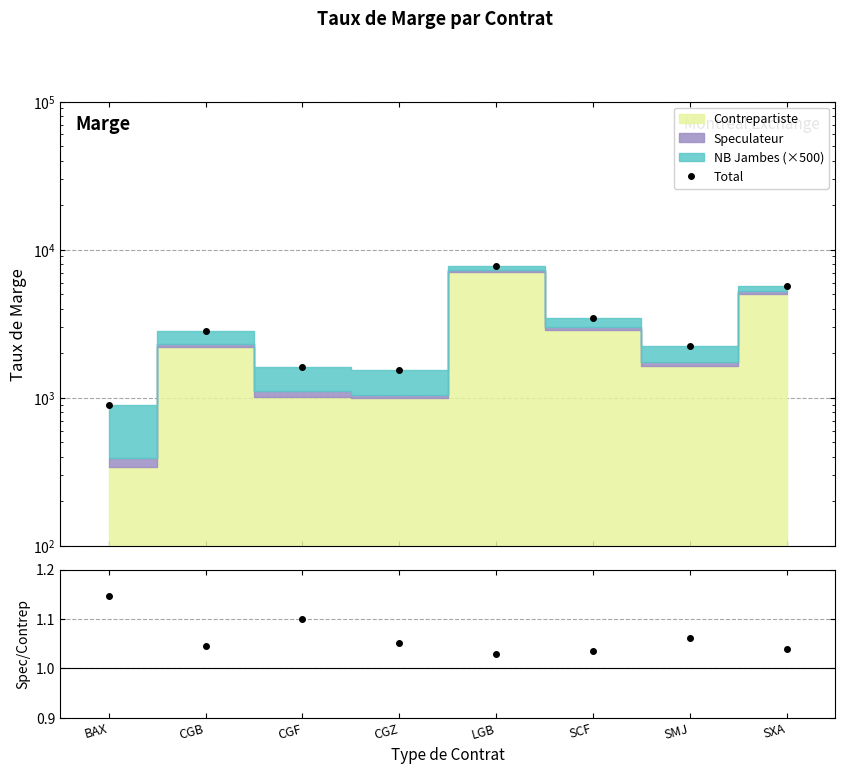

Which label corresponds to the largest value in the chart?

LGB